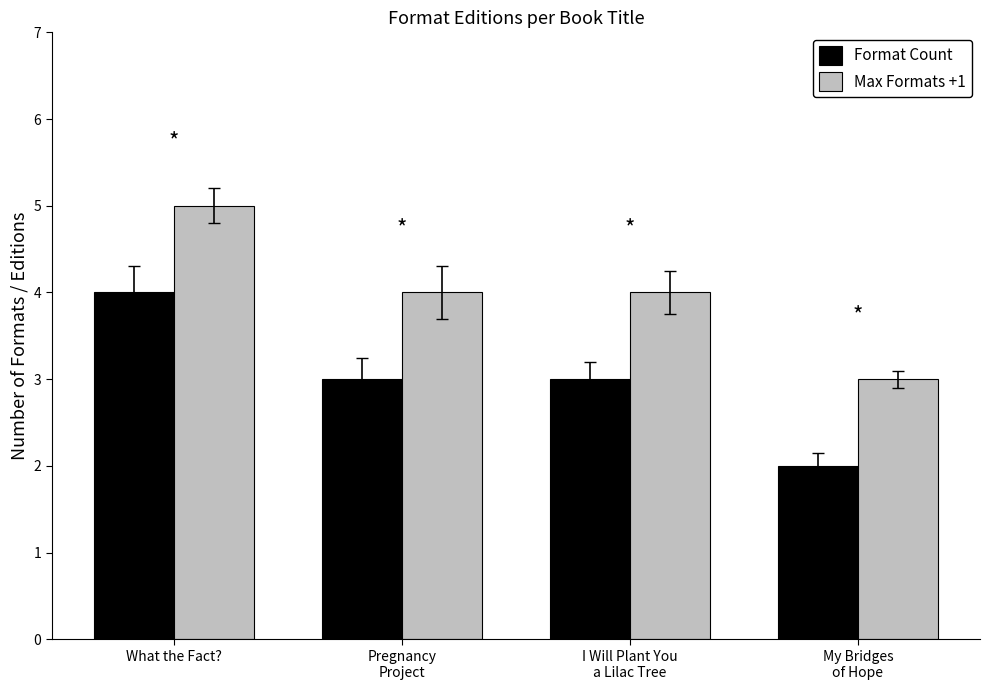

What is the difference between the Max Formats +1 values at What the Fact? and I Will Plant You
a Lilac Tree?

1